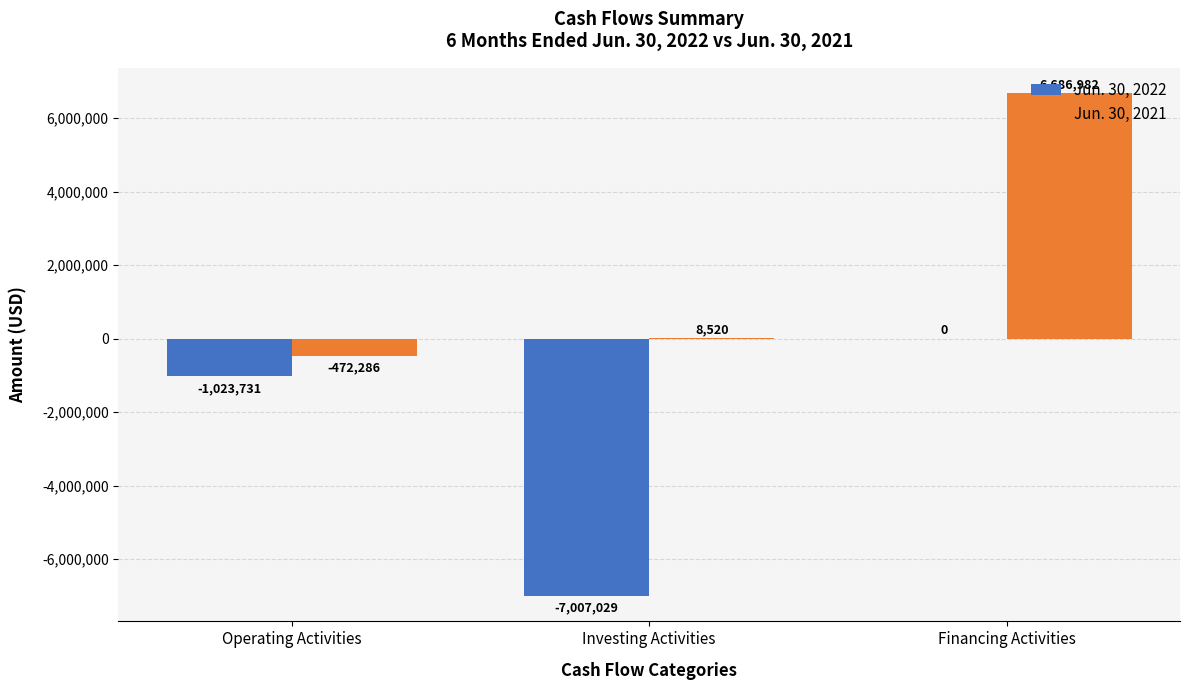

Count the number of categories in the chart.

3